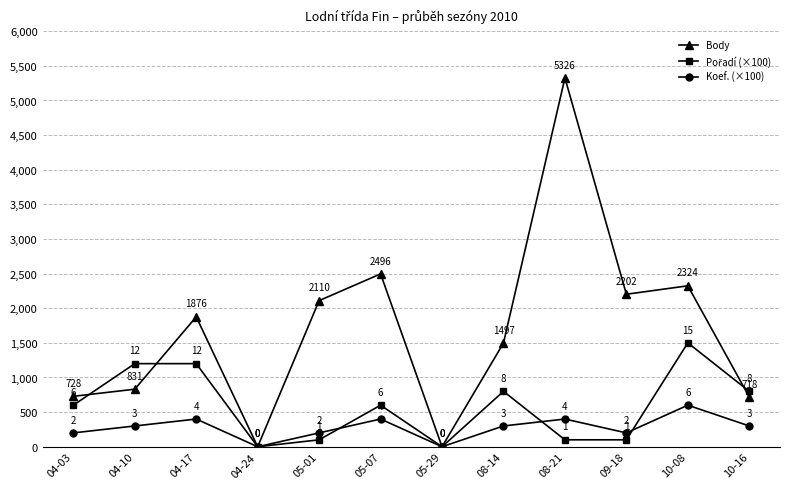

What is the label of the 2nd point from the left?

04-10